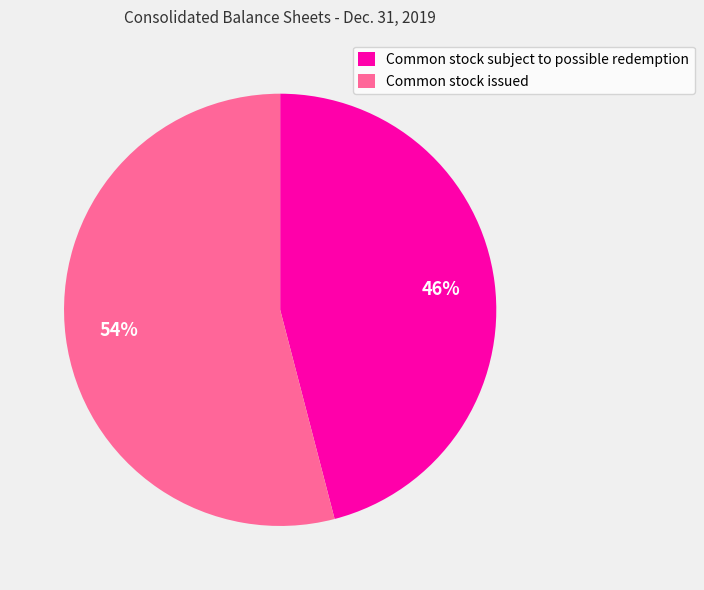

Which has a higher value, Common stock issued or Common stock subject to possible redemption?

Common stock issued